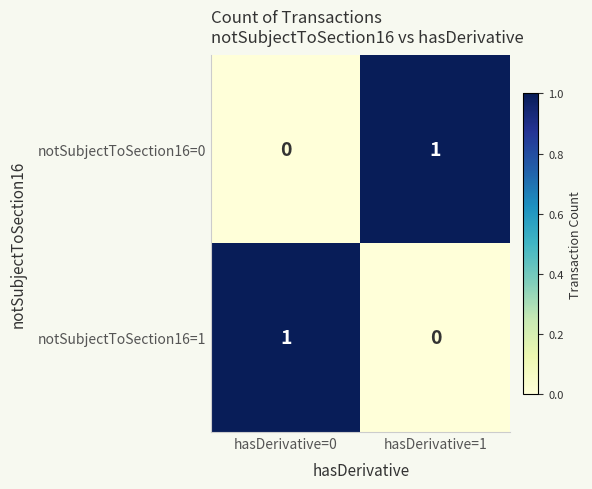

How many values in the notSubjectToSection16=1 series are below 1?

1